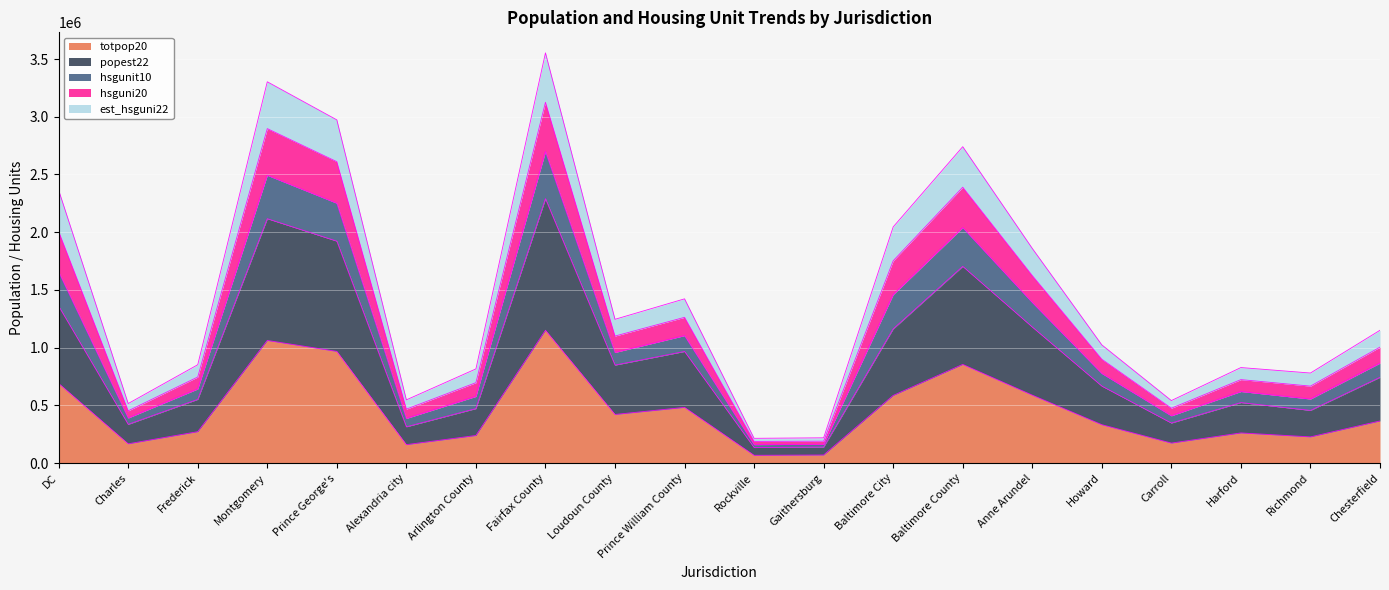

What is the total value across all series at Baltimore County?

2740595